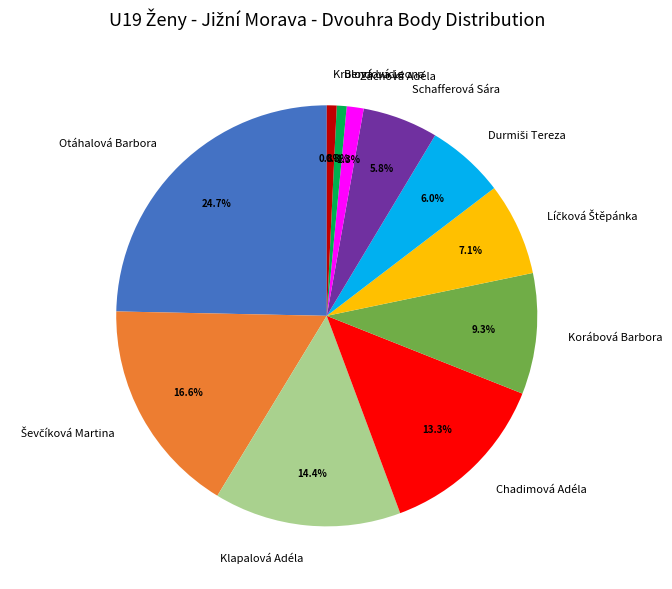

True or false: Otáhalová Barbora accounts for 25% of the total.

True